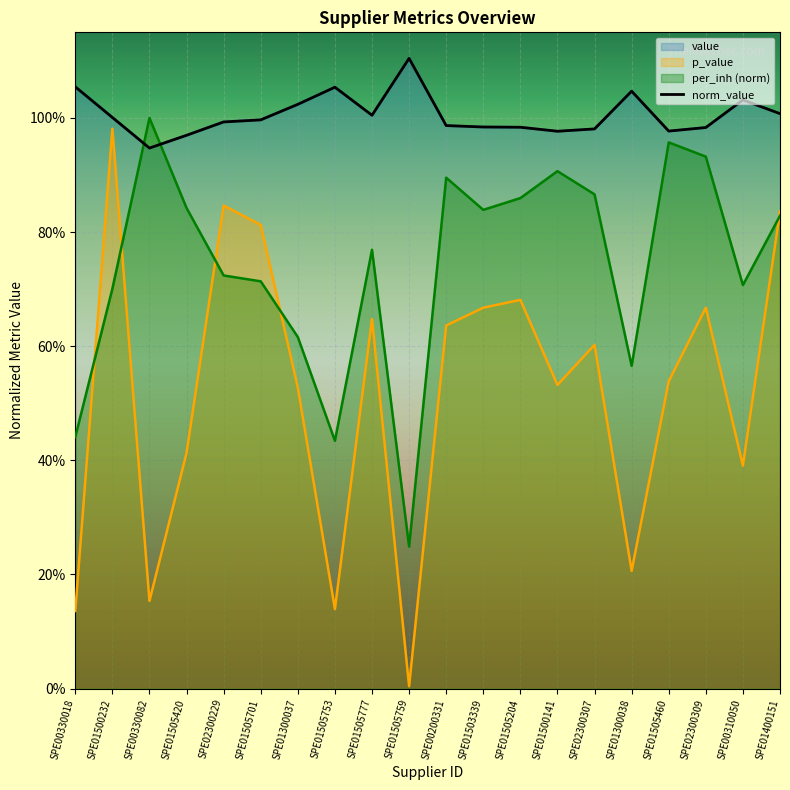

The chart shows a value of 0.6 at SPE02300307. True or false?

False